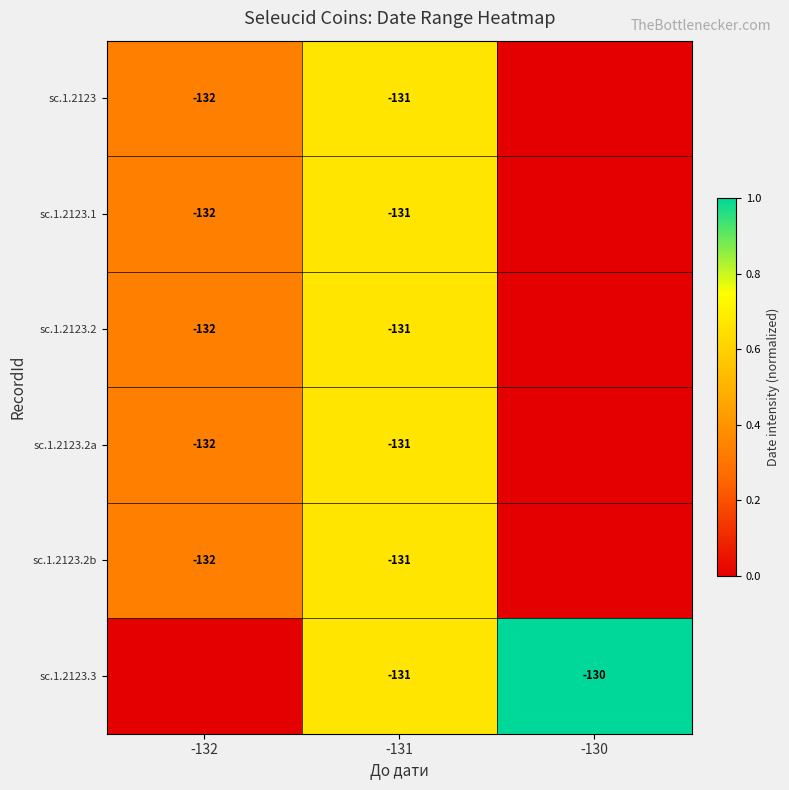

What is the sum of the sc.1.2123.2b values at -131 and -132?

-263